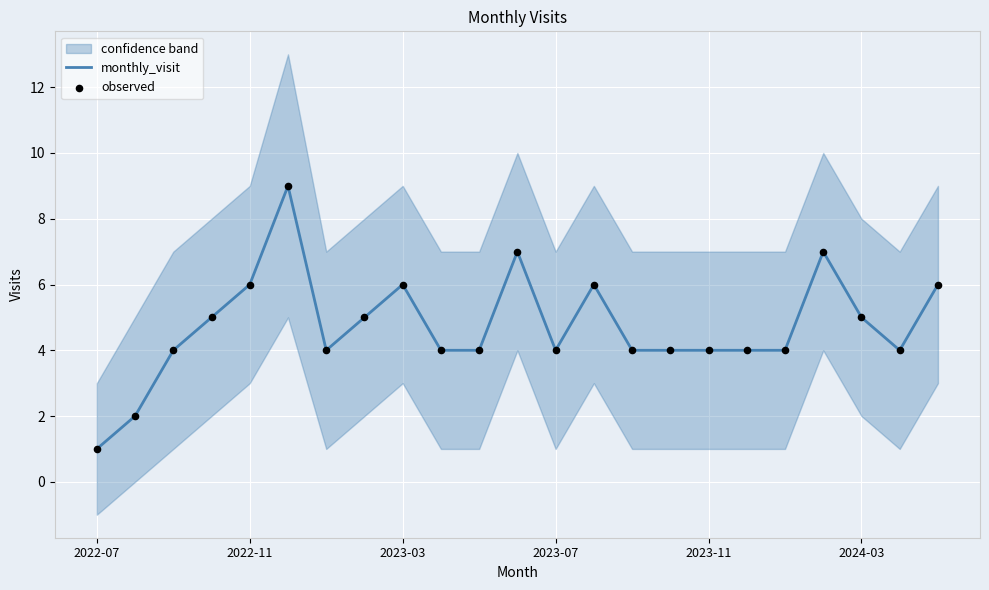

At how many categories does at least one series exceed 8?

1